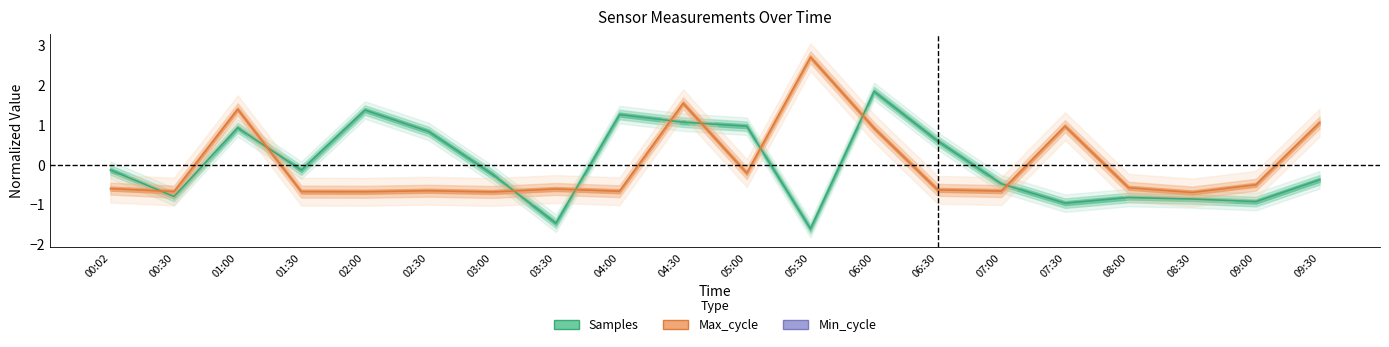

Reading left to right, extract all data points from this chart.

Samples: 00:02=-0.1	00:30=-0.8	01:00=0.9	01:30=-0.1	02:00=1.4	02:30=0.8	03:00=-0.2	03:30=-1.5	04:00=1.3	04:30=1.1	05:00=1.0	05:30=-1.6	06:00=1.8	06:30=0.6	07:00=-0.5	07:30=-1.0	08:00=-0.8	08:30=-0.9	09:00=-0.9	09:30=-0.4
Max_cycle: 00:02=-0.6	00:30=-0.7	01:00=1.4	01:30=-0.7	02:00=-0.7	02:30=-0.7	03:00=-0.7	03:30=-0.6	04:00=-0.7	04:30=1.5	05:00=-0.2	05:30=2.7	06:00=0.9	06:30=-0.6	07:00=-0.7	07:30=1.0	08:00=-0.6	08:30=-0.7	09:00=-0.5	09:30=1.1